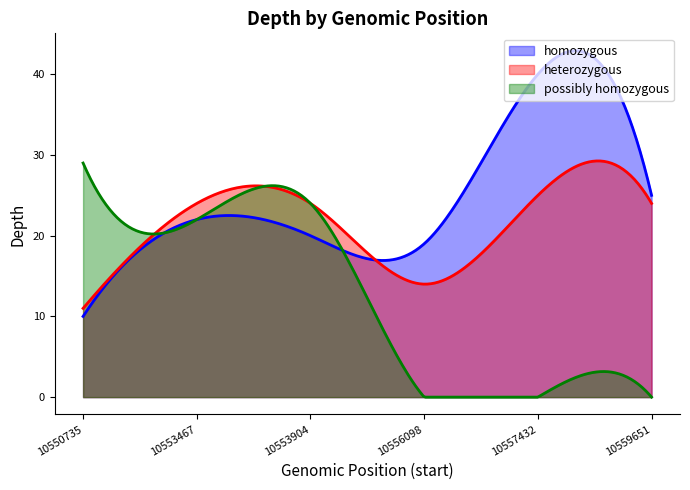

Reading left to right, what are all the values shown in this chart?

homozygous: 10550735=10	10553467=22	10553904=20	10556098=19	10557432=40	10559651=25
heterozygous: 10550735=11	10553467=24	10553904=24	10556098=14	10557432=25	10559651=24
possibly homozygous: 10550735=29	10553467=22	10553904=24	10556098=0	10557432=0	10559651=0